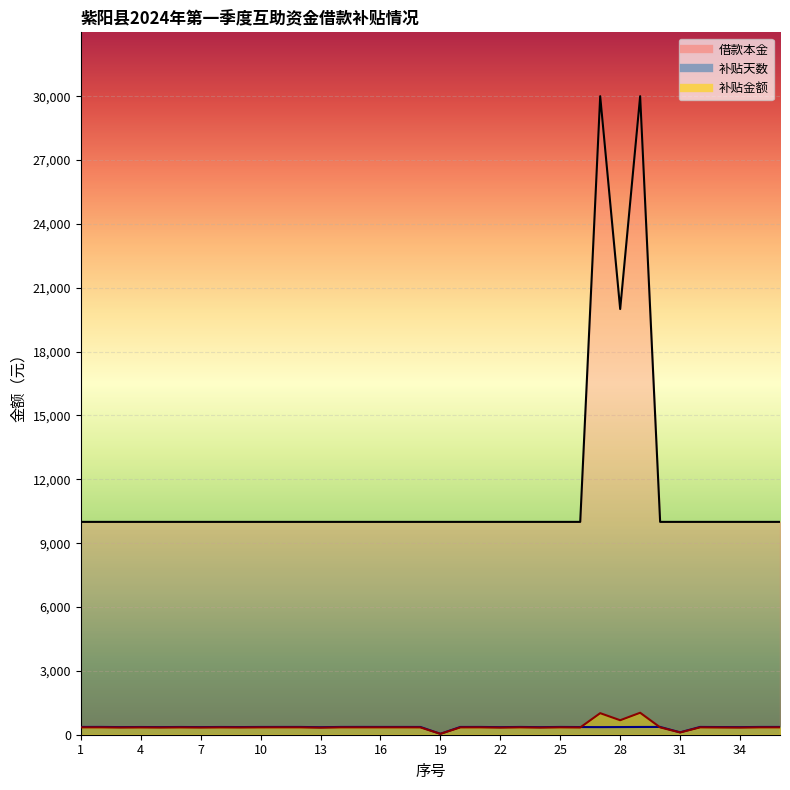

In 补贴金额, how many points are higher than both neighbors (excluding endpoints)?

9